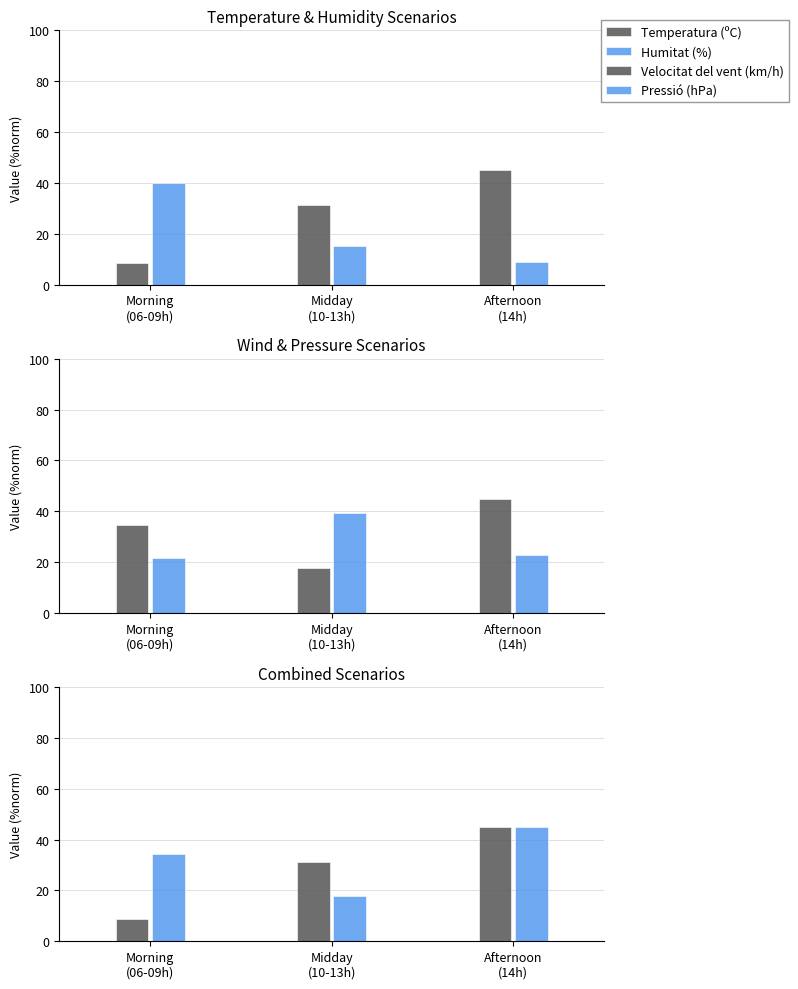

Is it true that Temperatura (ºC) equals 61.0 at Afternoon
(14h)?

False